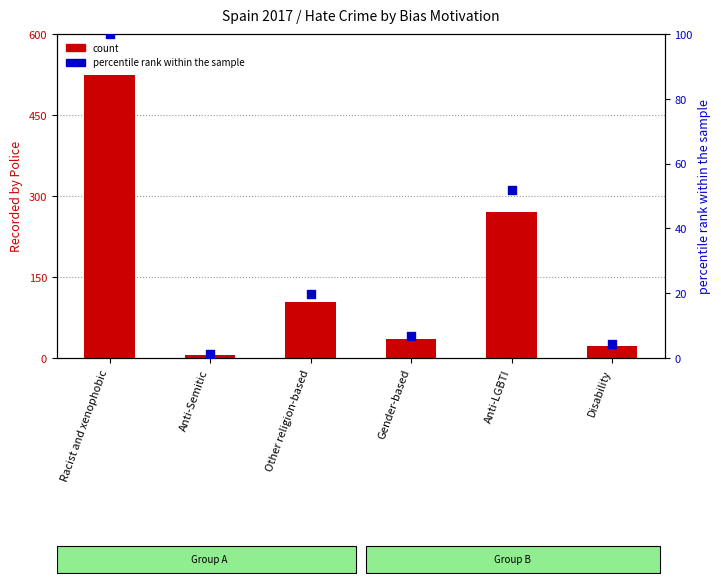

What is the total value across all series at Gender-based?

41.7